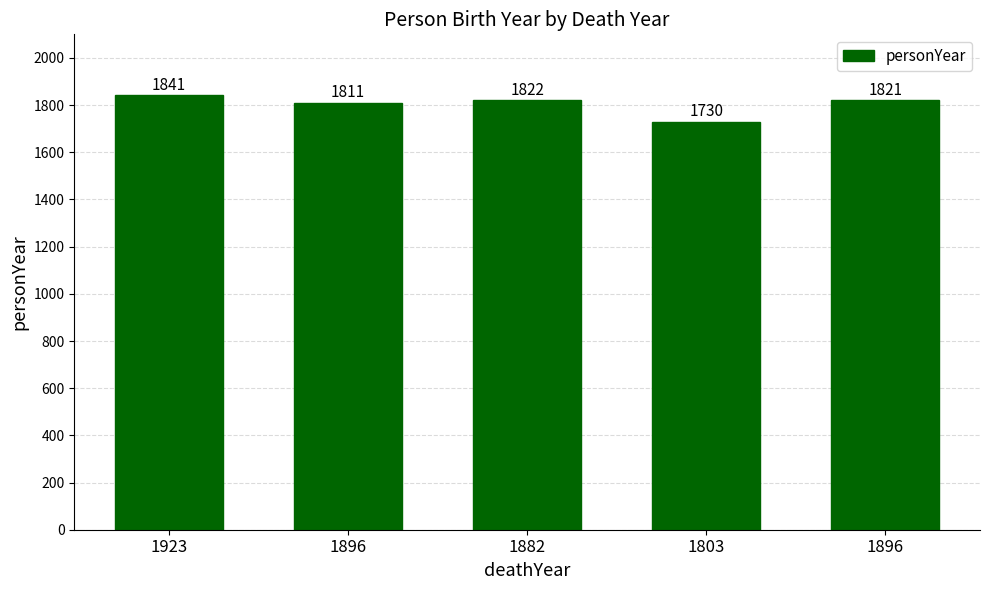

Where does the data first go above 1821?

1923